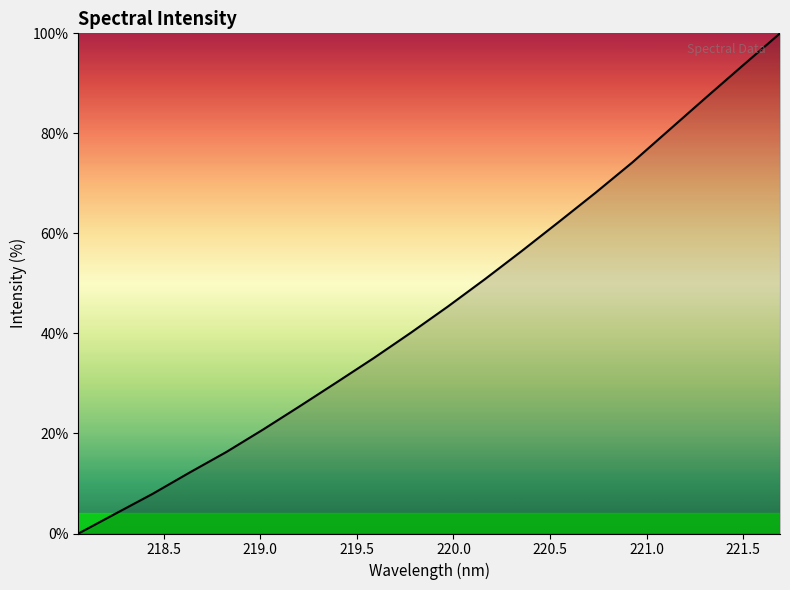

Reading right to left, what are all the values shown in this chart?

100.0	93.6	87.2	80.7	74.2	68.1	62.3	56.5	50.8	45.4	40.2	35.1	30.3	25.5	20.8	16.3	12.2	7.9	4.0	0.0